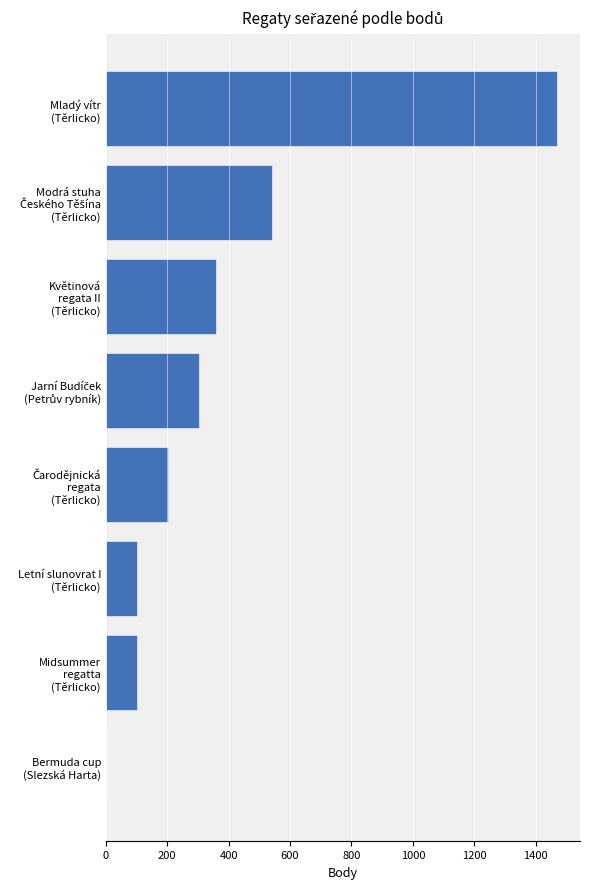

What is the maximum value shown in the chart?

1471